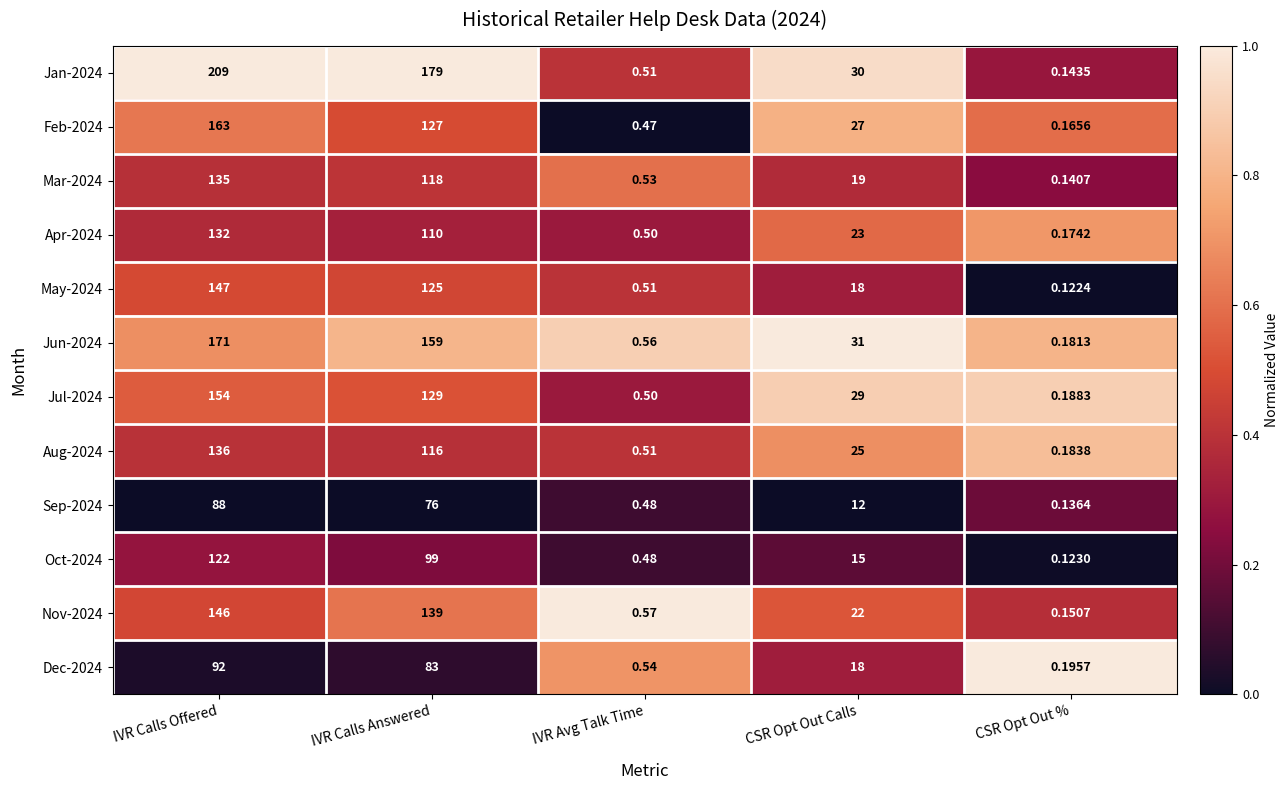

At which category does the chart reach its minimum across all series?

CSR Opt Out %